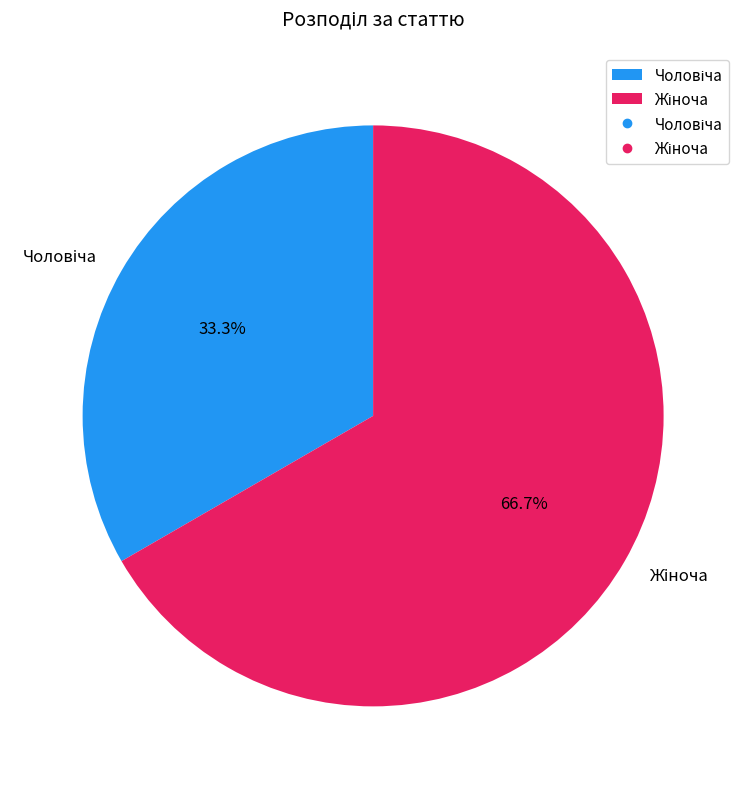

To the nearest percent, what portion does Жіноча represent?

67%